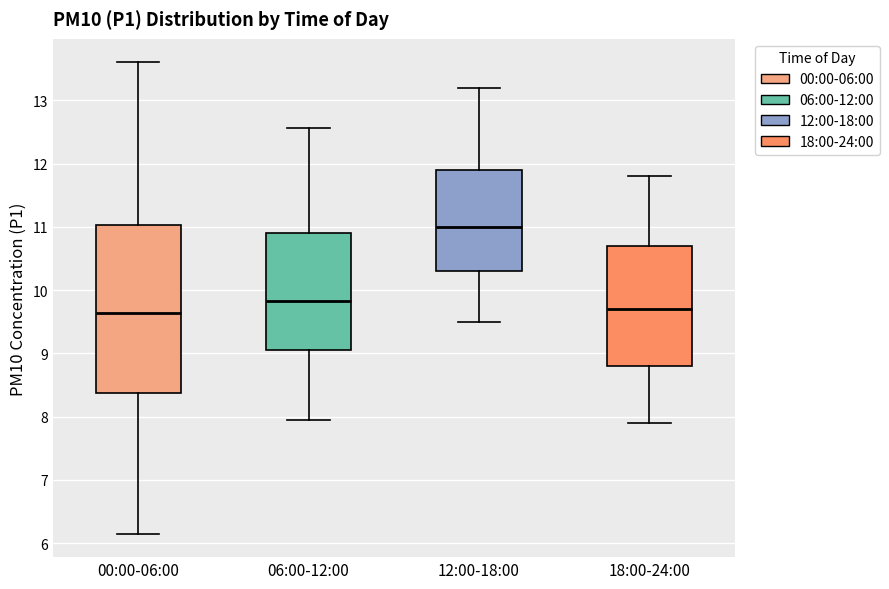

Where is the upper edge of the box for 06:00-12:00 on the y-axis? The values are not printed on the chart, so give them approximately, as read against the axis.

10.9